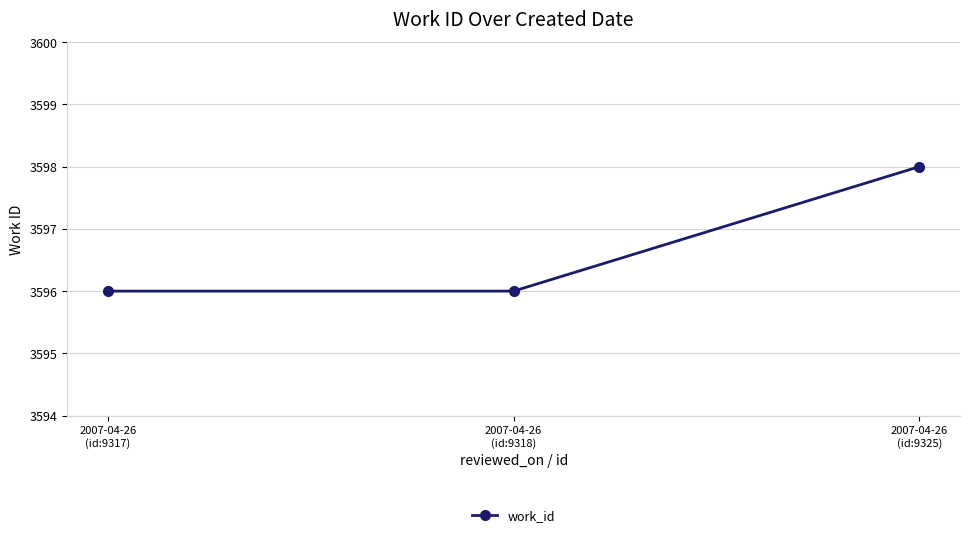

What is the minimum value shown in the chart?

3596